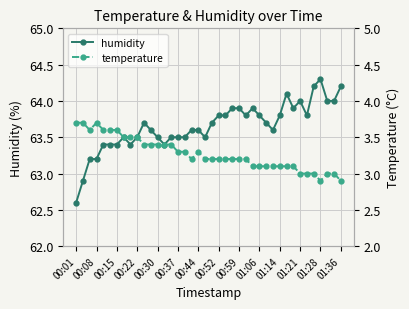

What is the lowest value of the humidity series?

62.6